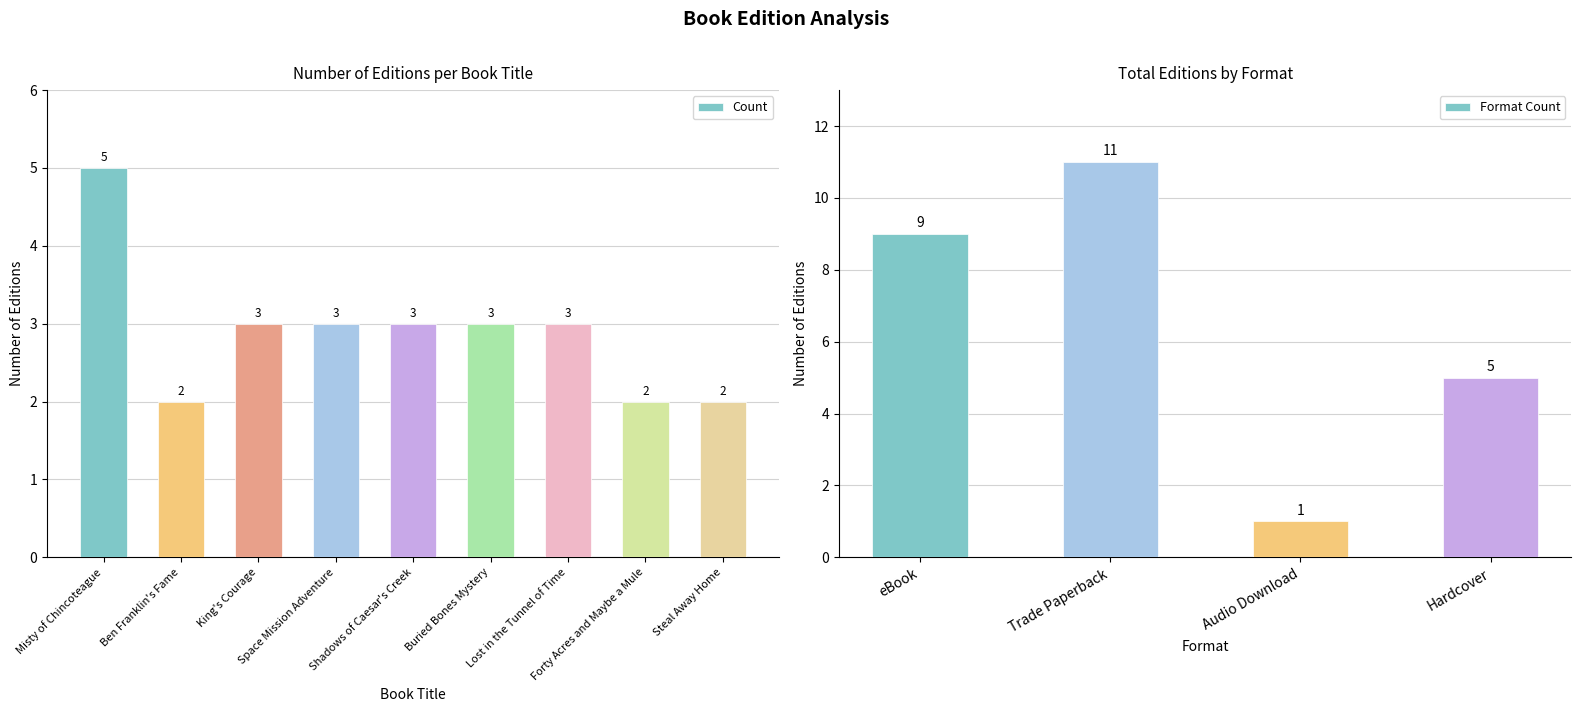

Reading left to right, extract all data points from this chart.

Misty of Chincoteague=5	Ben Franklin's Fame=2	King's Courage=3	Space Mission Adventure=3	Shadows of Caesar's Creek=3	Buried Bones Mystery=3	Lost in the Tunnel of Time=3	Forty Acres and Maybe a Mule=2	Steal Away Home=2